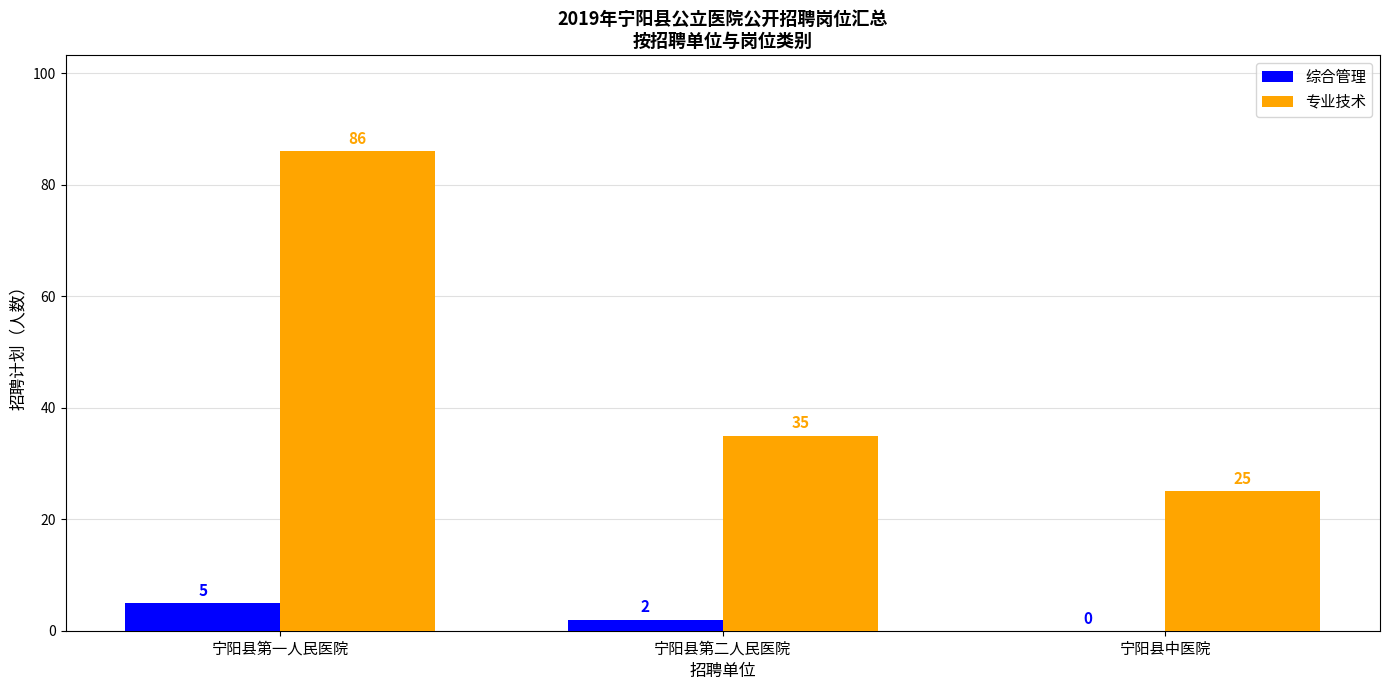

What is the sum of all 综合管理 values?

7